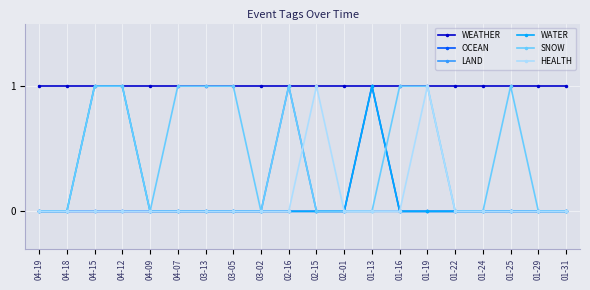

Between 02-16 and 01-16, which series saw the biggest shift?

LAND